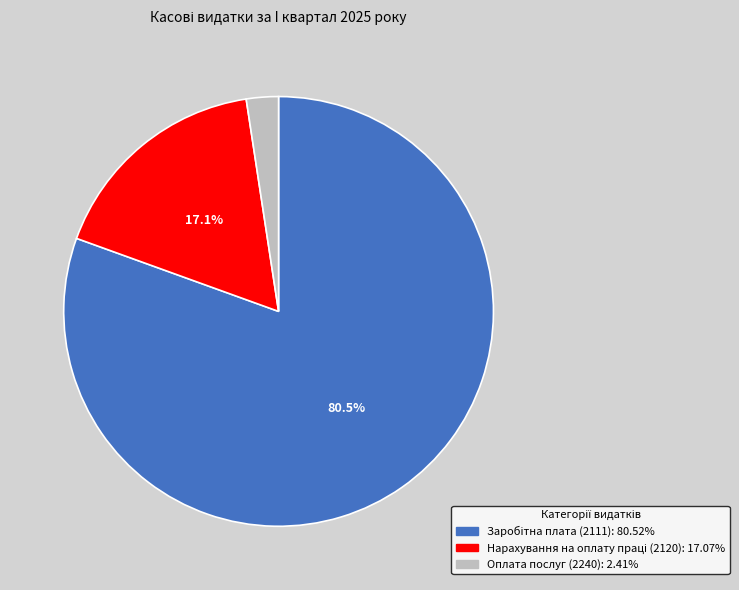

Does Оплата послуг (2240) account for over 50% of the chart?

No